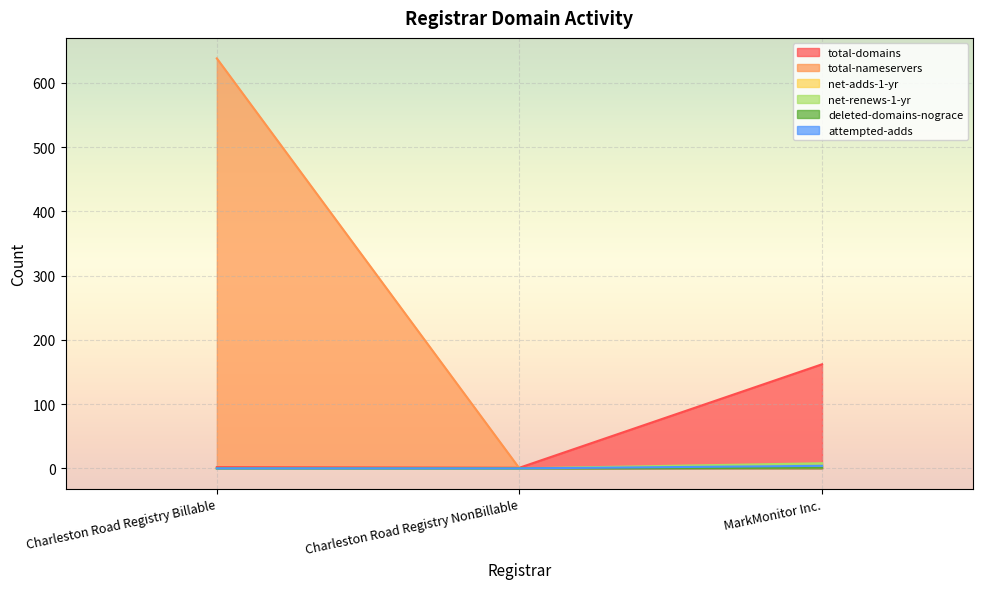

At which category is the sum across all series the highest?

Charleston Road Registry Billable